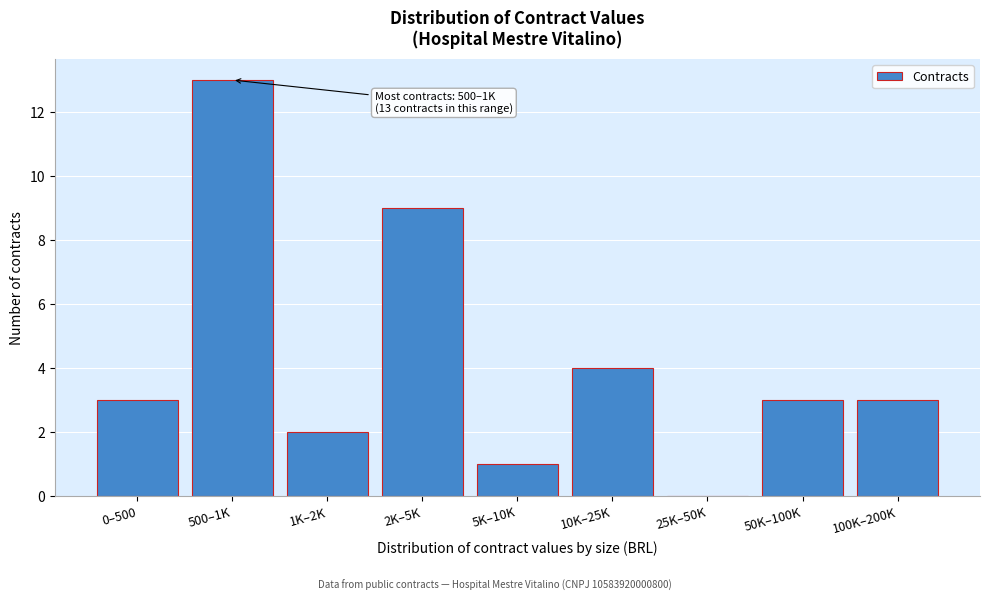

Reading left to right, list all the values displayed in this chart.

0–500=3	500–1K=13	1K–2K=2	2K–5K=9	5K–10K=1	10K–25K=4	25K–50K=0	50K–100K=3	100K–200K=3